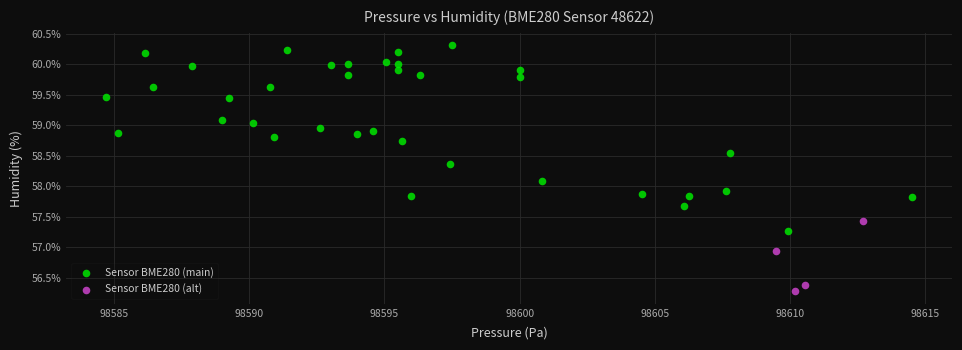

Which series has the widest spread of Y values?

Sensor BME280 (main)